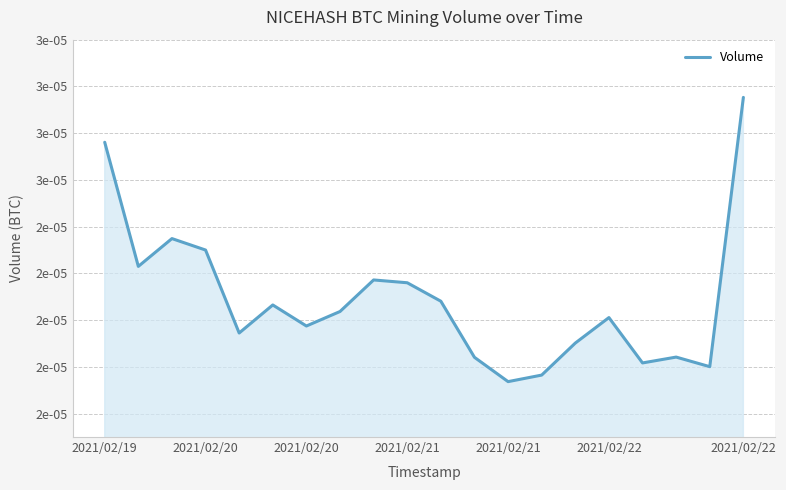

Does the chart have visible grid lines?

Yes